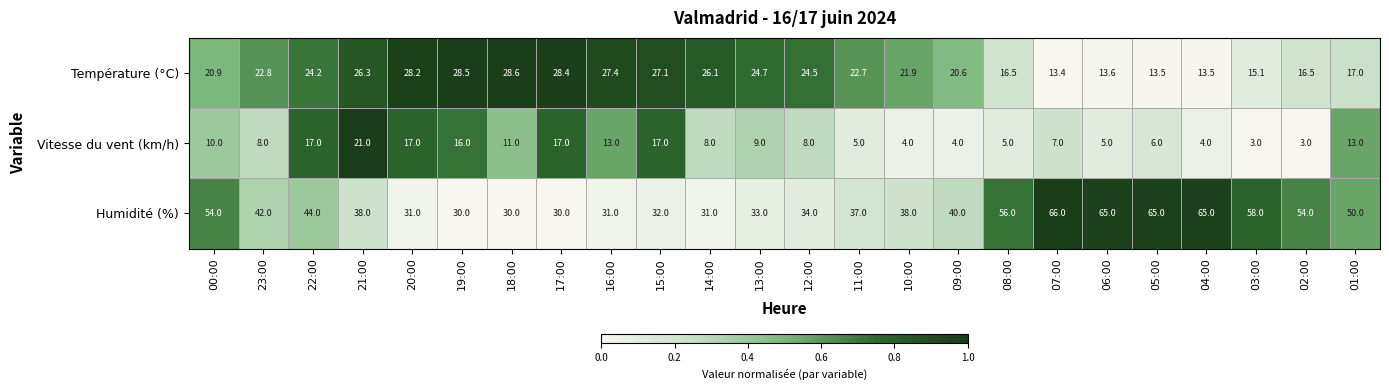

What is the sum of the Température (°C) values at 22:00 and 07:00?

37.6